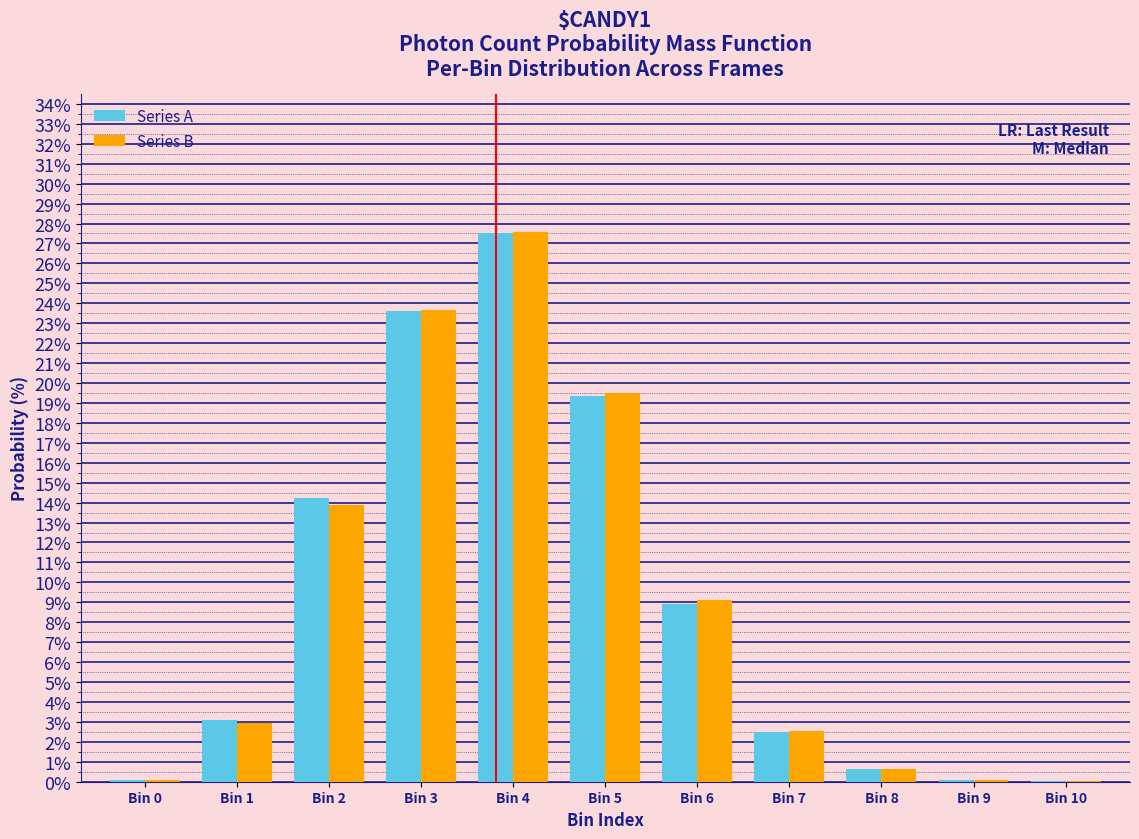

At which category is the sum across all series the highest?

Bin 4